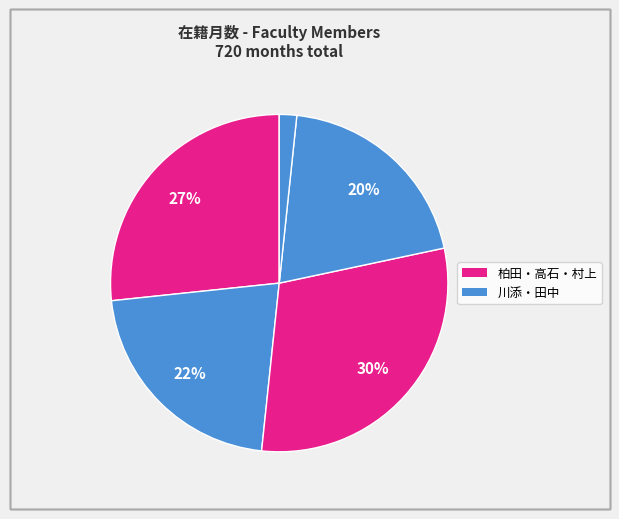

How many slices are in this pie chart?

5